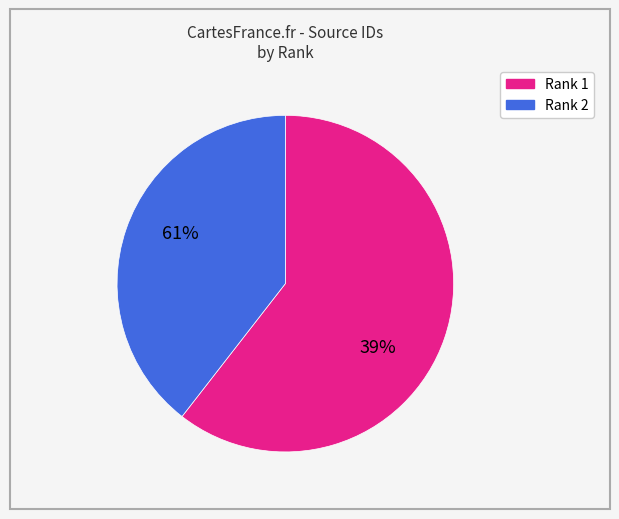

How many segments does this pie chart have?

2